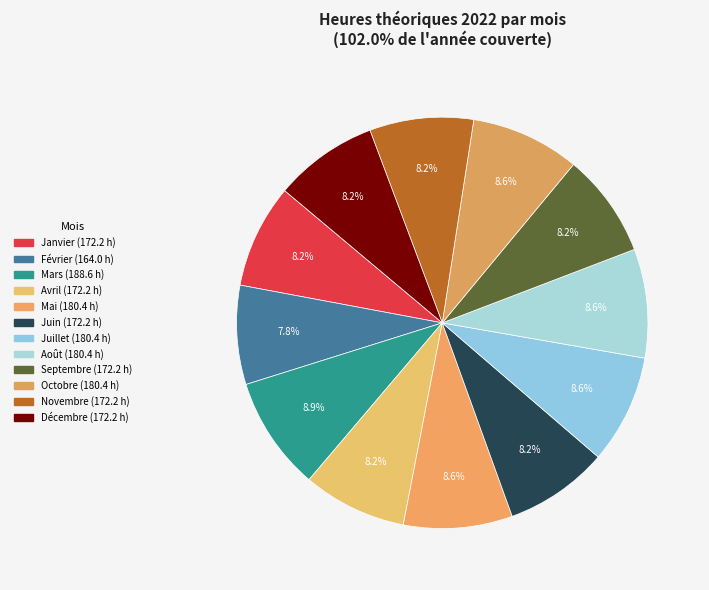

Approximately how many times larger is the value at Juillet compared to Juin?

1.0